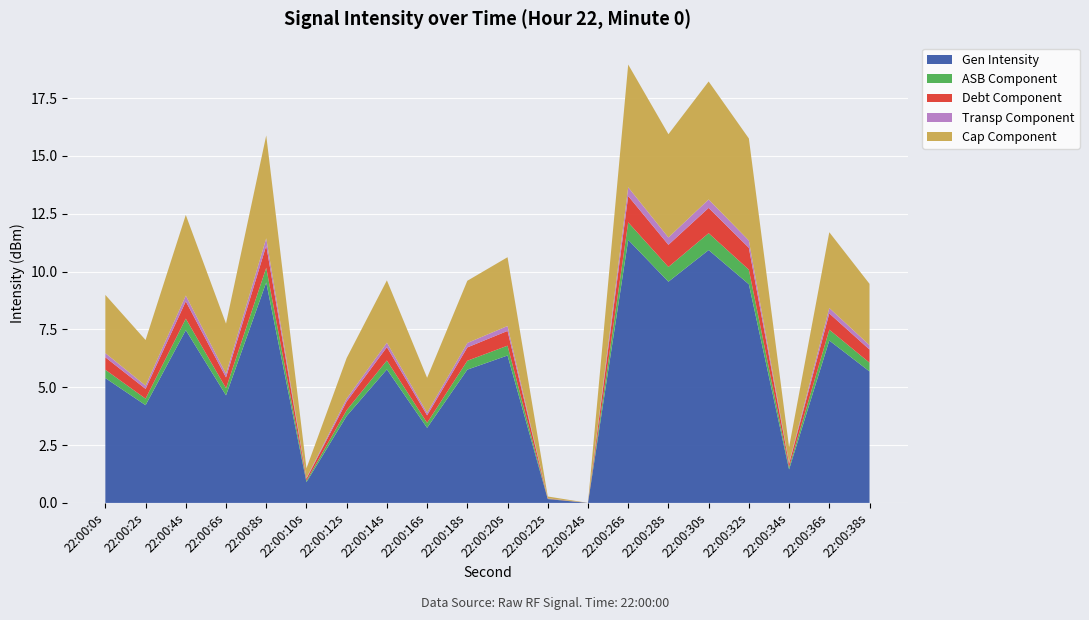

Is it true that Gen Intensity equals 7.5 at 22:00:4s?

True